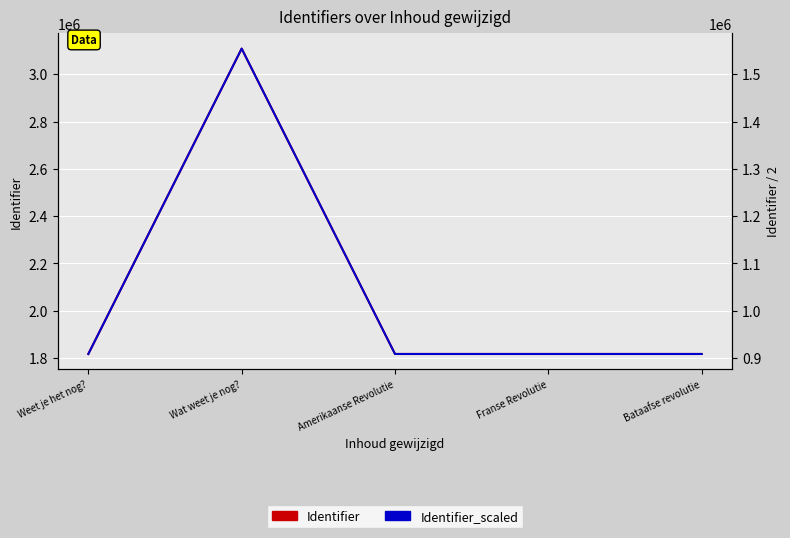

True or false: Identifier has more than 0 interior local peaks.

True